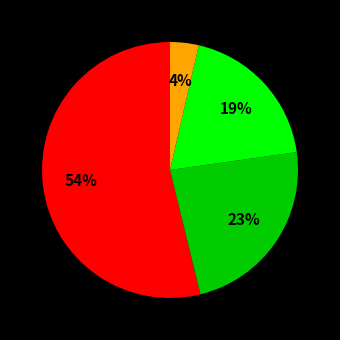

To the nearest percent, what is the average slice percentage?

25%